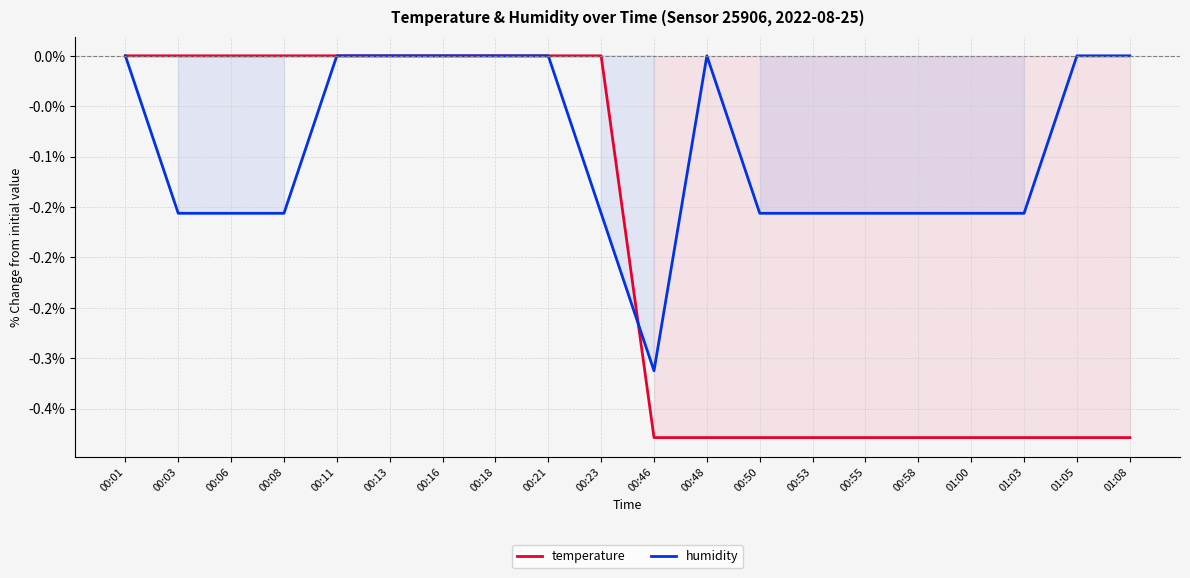

Reading right to left, what are all the values shown in this chart?

temperature: 01:08=-0.4	01:05=-0.4	01:03=-0.4	01:00=-0.4	00:58=-0.4	00:55=-0.4	00:53=-0.4	00:50=-0.4	00:48=-0.4	00:46=-0.4	00:23=0.0	00:21=0.0	00:18=0.0	00:16=0.0	00:13=0.0	00:11=0.0	00:08=0.0	00:06=0.0	00:03=0.0	00:01=0.0
humidity: 01:08=0.0	01:05=0.0	01:03=-0.2	01:00=-0.2	00:58=-0.2	00:55=-0.2	00:53=-0.2	00:50=-0.2	00:48=0.0	00:46=-0.3	00:23=-0.2	00:21=0.0	00:18=0.0	00:16=0.0	00:13=0.0	00:11=0.0	00:08=-0.2	00:06=-0.2	00:03=-0.2	00:01=0.0